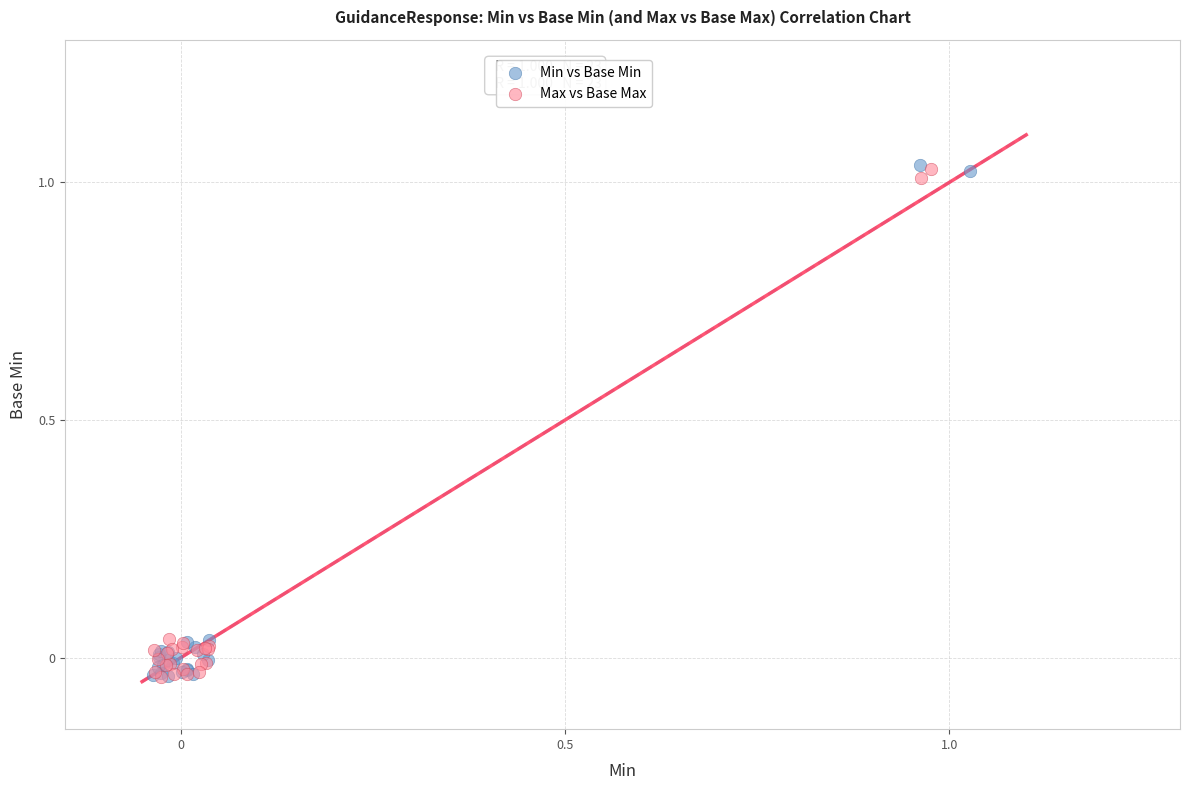

What are all the series names shown in the legend?

Min vs Base Min, Max vs Base Max